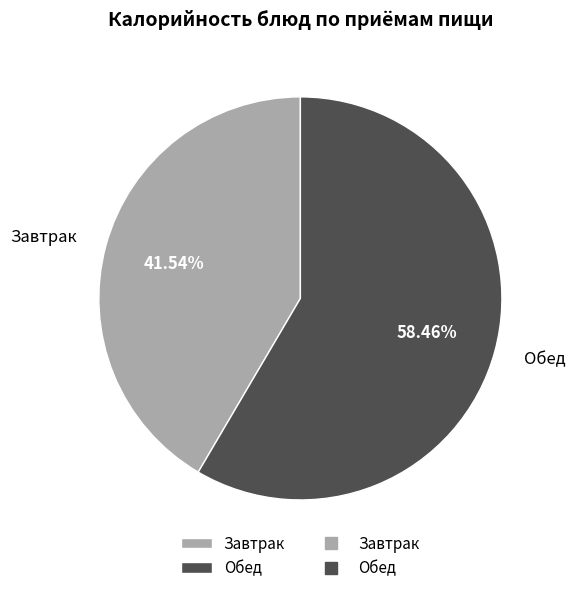

Is the sum of Завтрак and Обед greater than half?

Yes